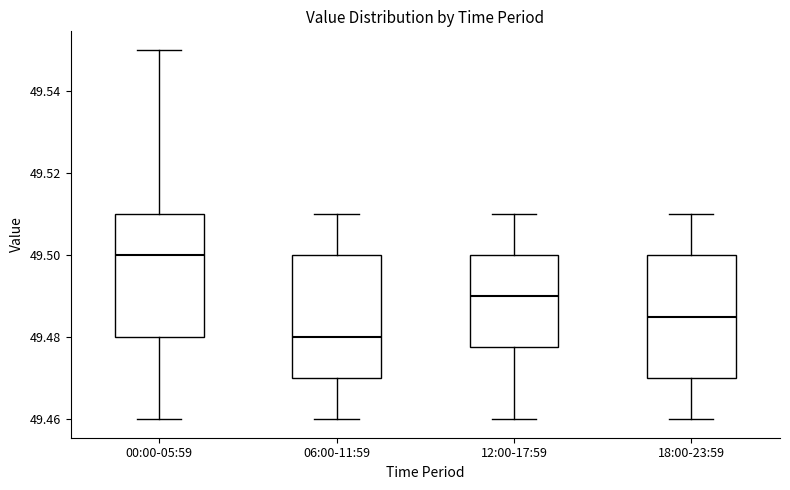

Reading left to right, read every box against the y-axis: the position of its median line, the range the box covers, and the ends of its whiskers. The values are not printed on the chart, so give them approximately, as read against the axis.

00:00-05:59: median 49.500, box 49.480 to 49.510, whiskers 49.460 to 49.550
06:00-11:59: median 49.480, box 49.470 to 49.500, whiskers 49.460 to 49.510
12:00-17:59: median 49.490, box 49.478 to 49.500, whiskers 49.460 to 49.510
18:00-23:59: median 49.486, box 49.470 to 49.500, whiskers 49.460 to 49.510